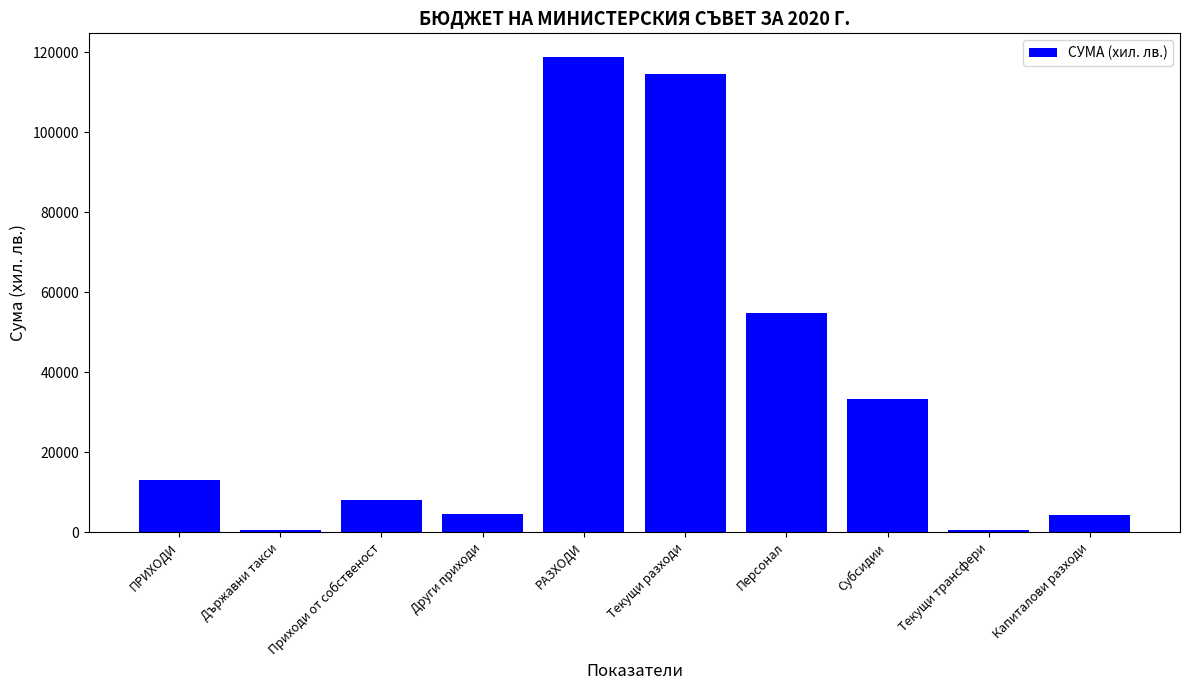

Does the chart contain stacked bars?

No